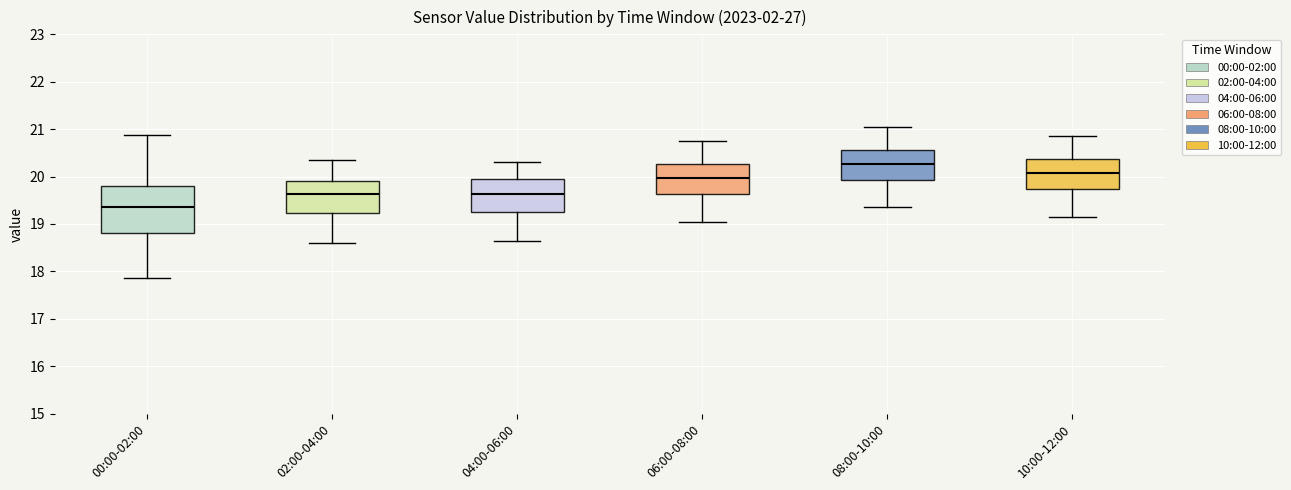

Reading left to right, transcribe this box plot: for each box, give where its median line is, the range the box spans, and where its two whiskers end, as read against the y-axis. The values are not printed on the chart, so give them approximately, as read against the axis.

00:00-02:00: median 19.4, box 18.8 to 19.8, whiskers 17.9 to 20.9
02:00-04:00: median 19.6, box 19.2 to 19.9, whiskers 18.6 to 20.4
04:00-06:00: median 19.6, box 19.3 to 20.0, whiskers 18.7 to 20.3
06:00-08:00: median 20.0, box 19.6 to 20.3, whiskers 19.1 to 20.8
08:00-10:00: median 20.3, box 19.9 to 20.6, whiskers 19.4 to 21.1
10:00-12:00: median 20.1, box 19.7 to 20.4, whiskers 19.2 to 20.9